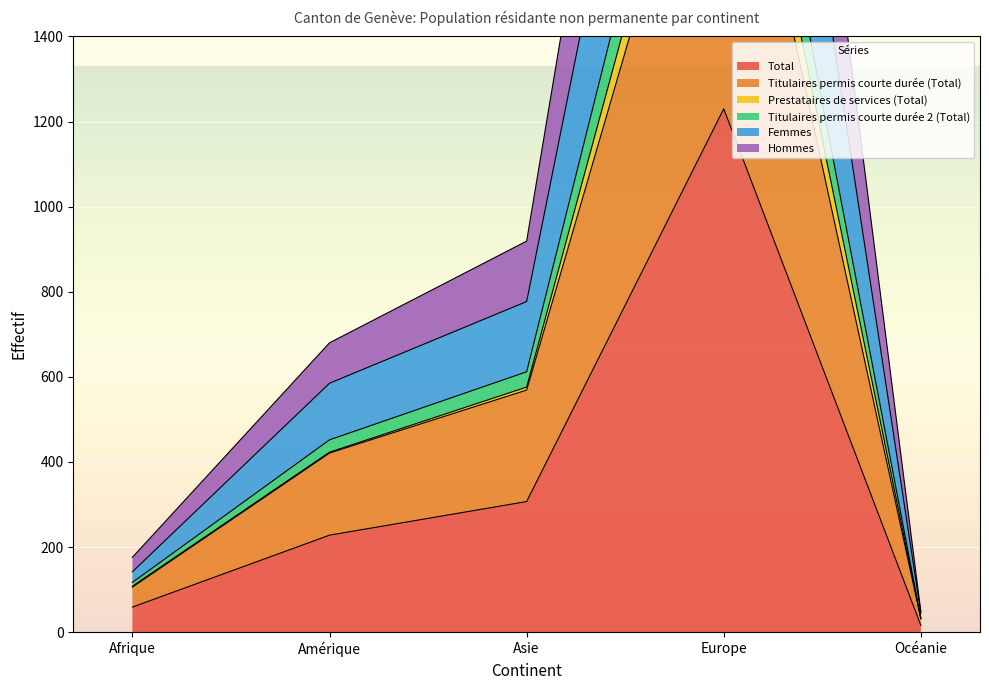

List the labels in order of Total value, smallest first.

Océanie, Afrique, Amérique, Asie, Europe